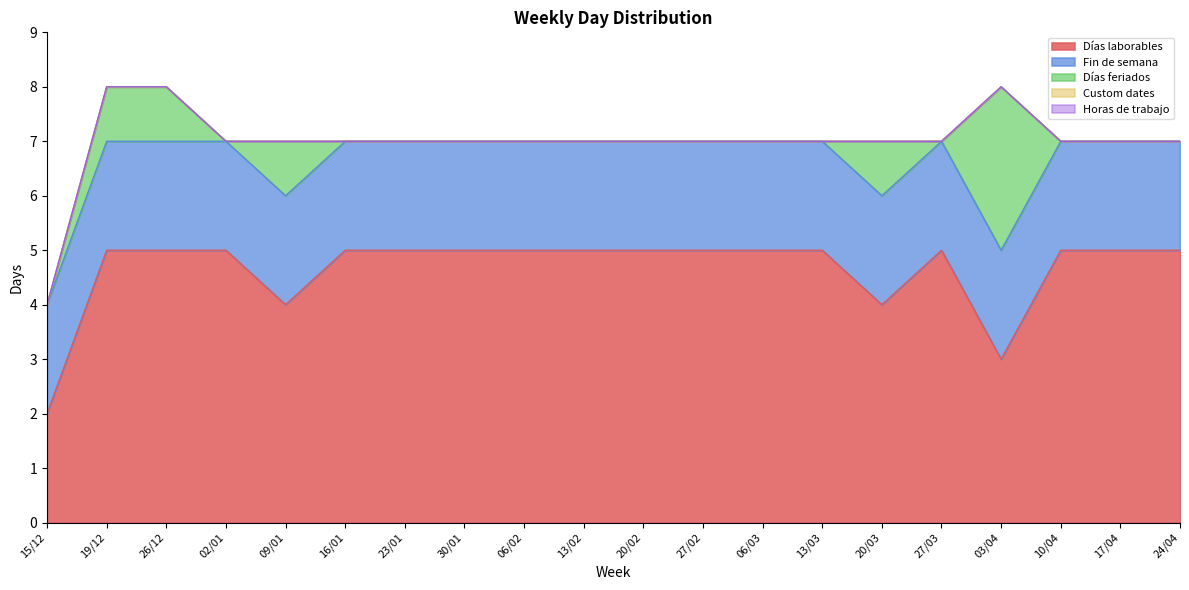

The Fin de semana series shows 3 at 27/03. True or false?

False